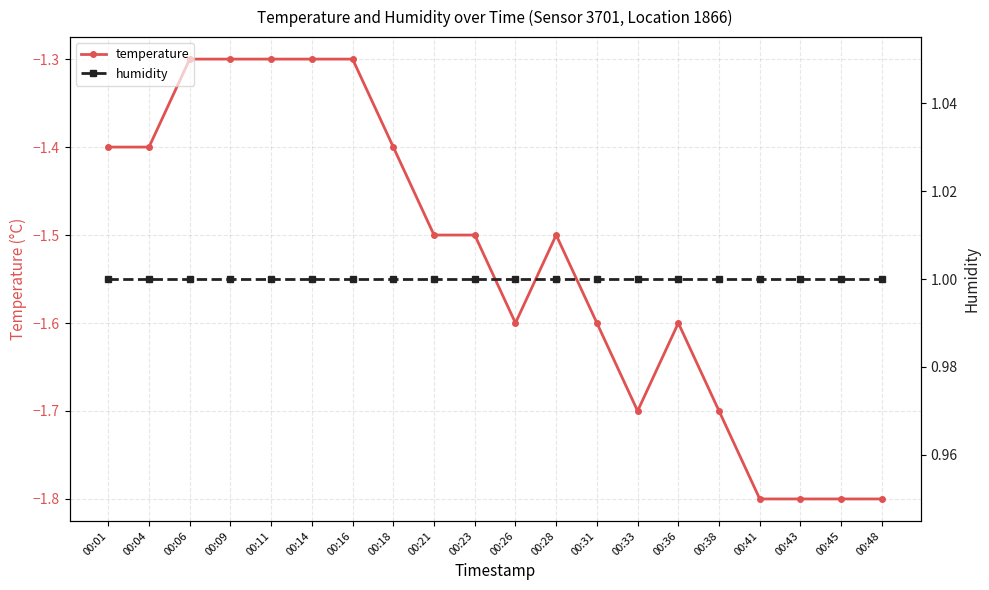

Which category has the lowest value across all series?

00:41